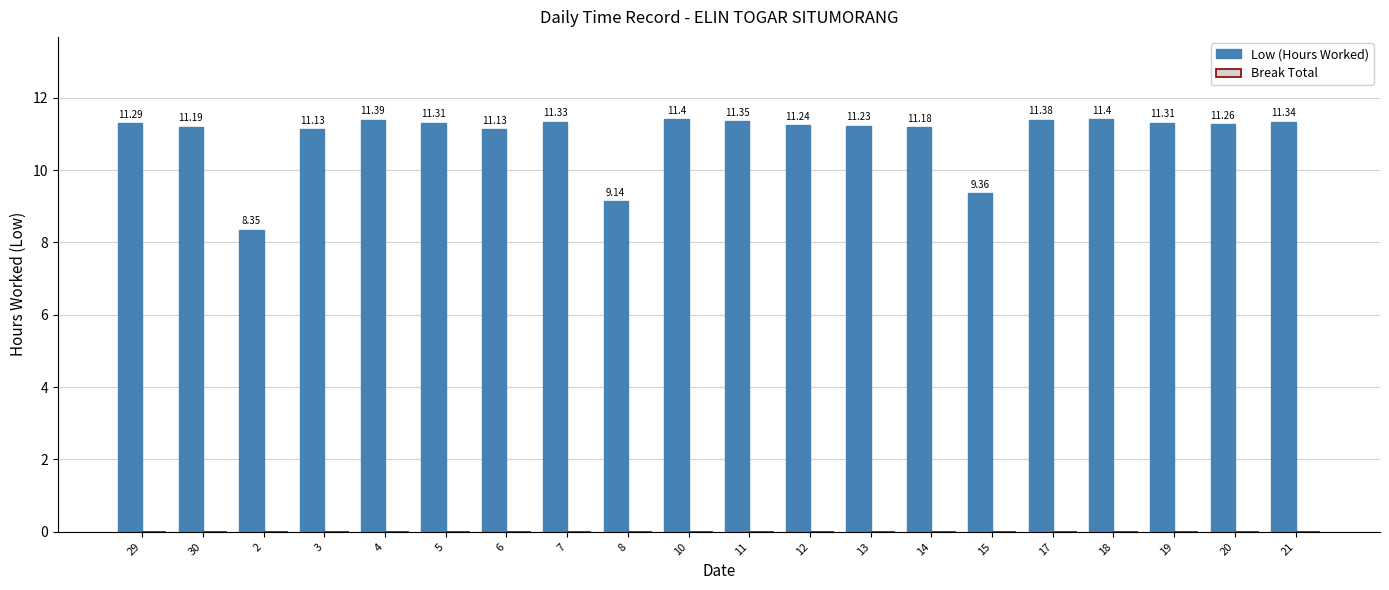

Are the bars horizontal?

No